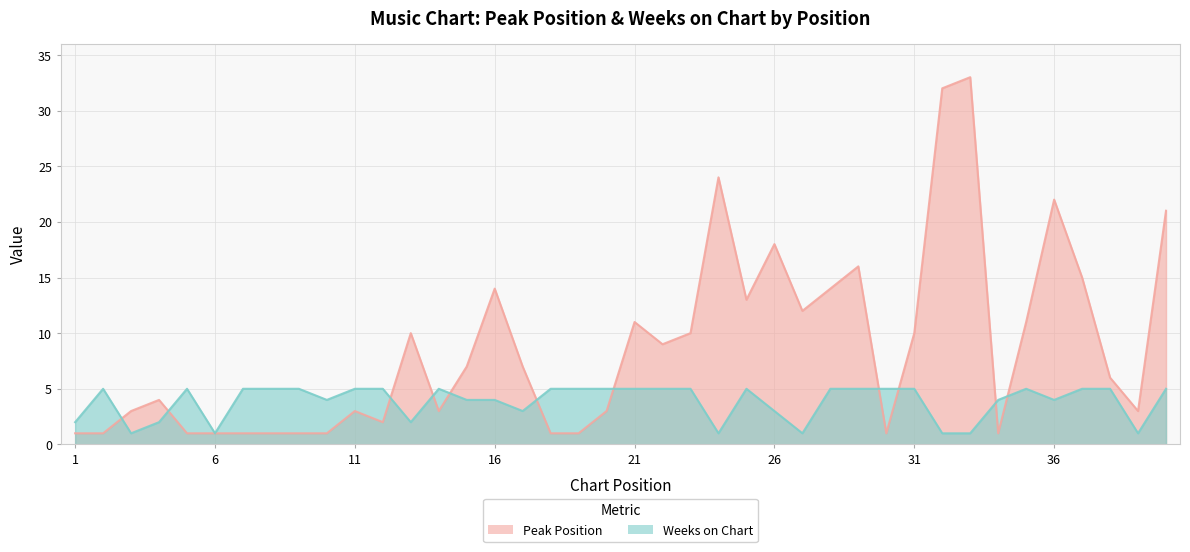

What is the difference between the Weeks on Chart values at 29 and 32?

4